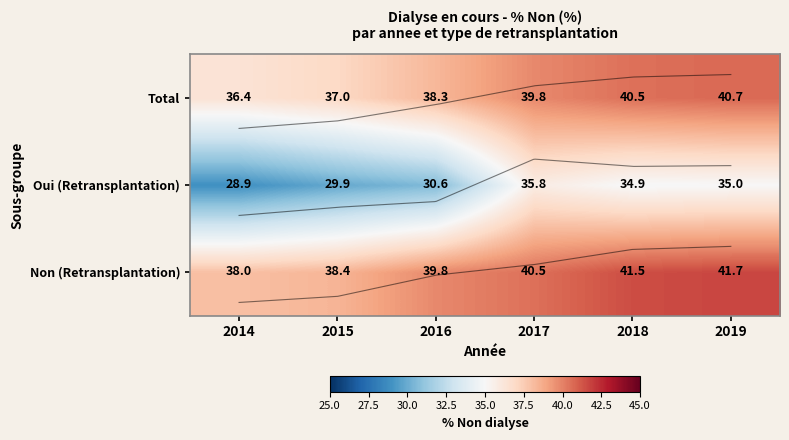

What is the sum of all Oui (Retransplantation) values?

195.1